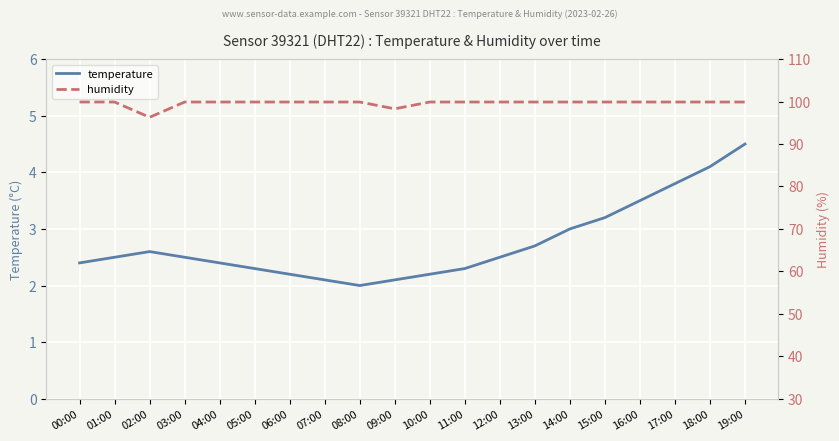

How many distinct data groups are displayed?

2